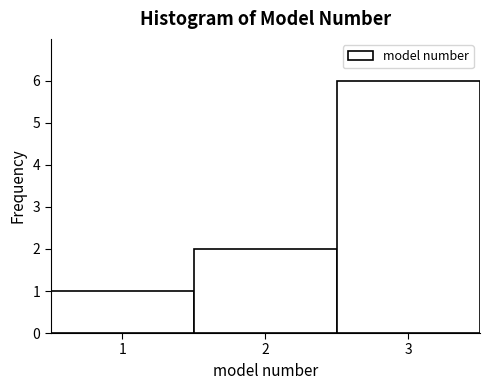

Reading left to right, list every bar in this chart as the range it spans on the x-axis followed by its height. The values are not printed on the chart, so give them approximately, as read against the axis.

0.5 to 1.5: 1
1.5 to 2.5: 2
2.5 to 3.5: 6